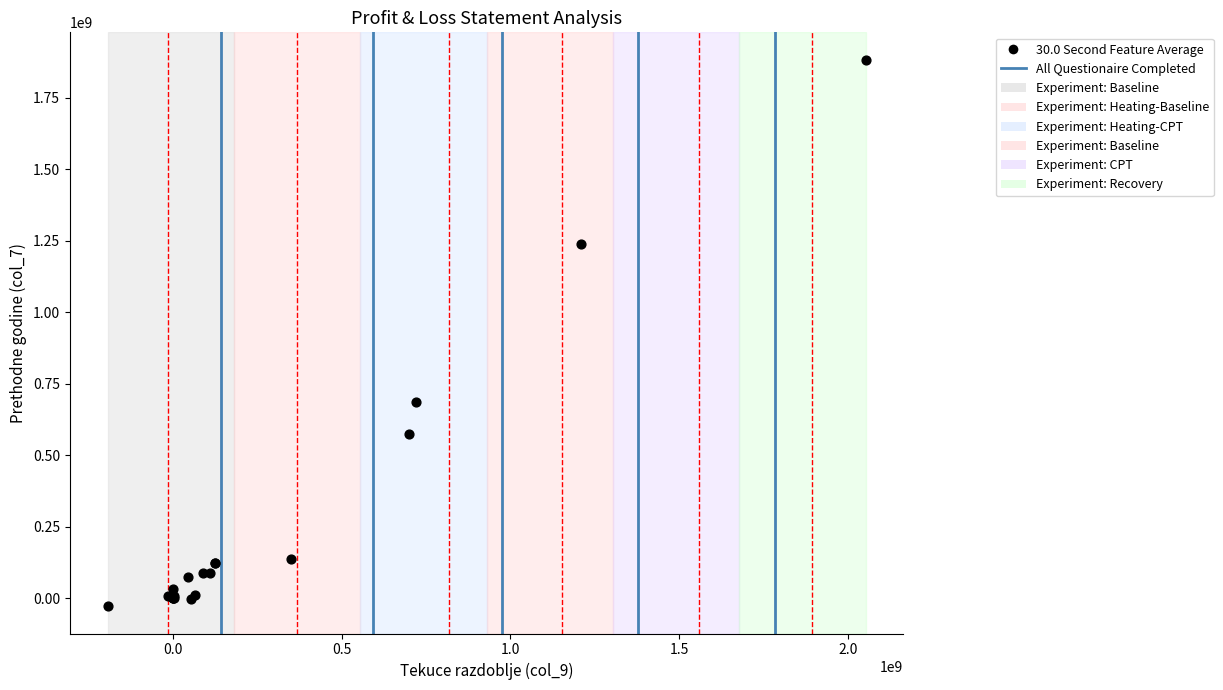

What Y value in the scatter plot is closest to 928072089?

687380408